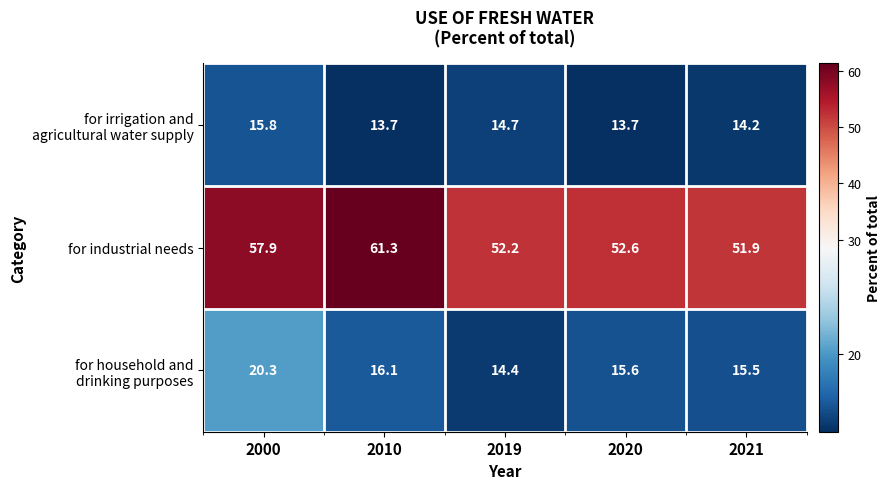

The for industrial needs series shows 61.3 at 2010. True or false?

True